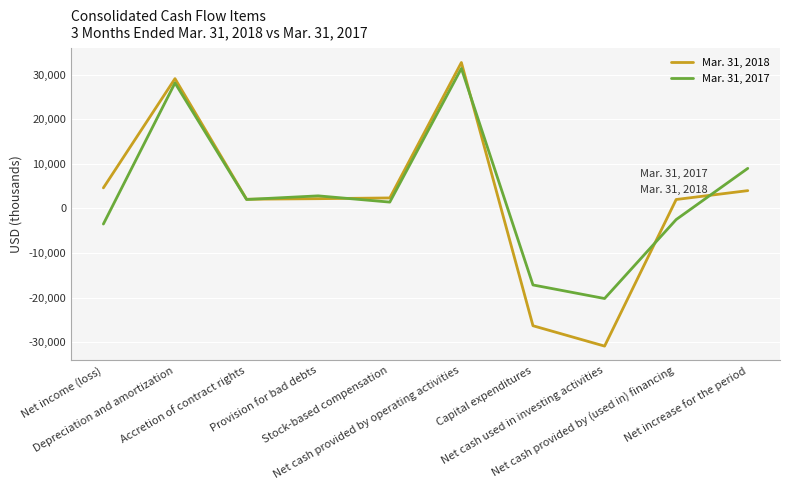

Which series has the widest spread of values?

Mar. 31, 2018